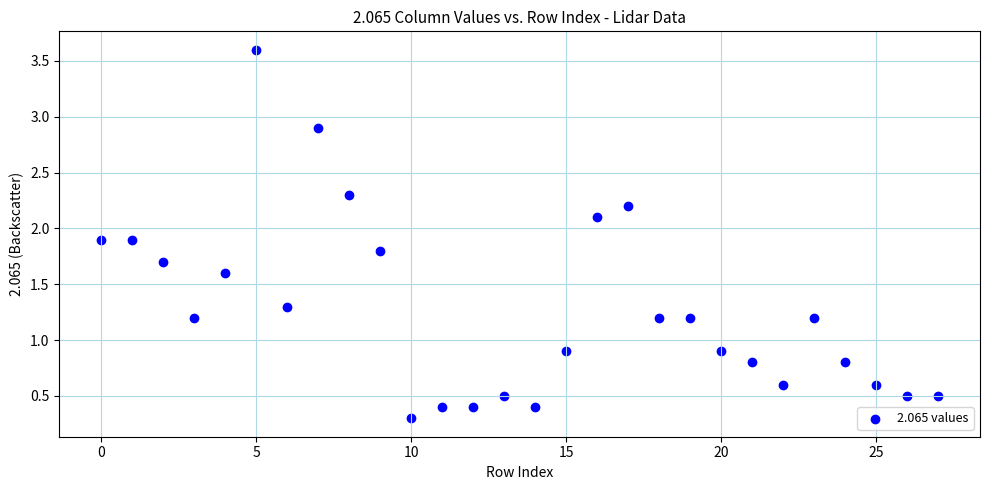

What is the range of Y values (max minus min)?

3.3